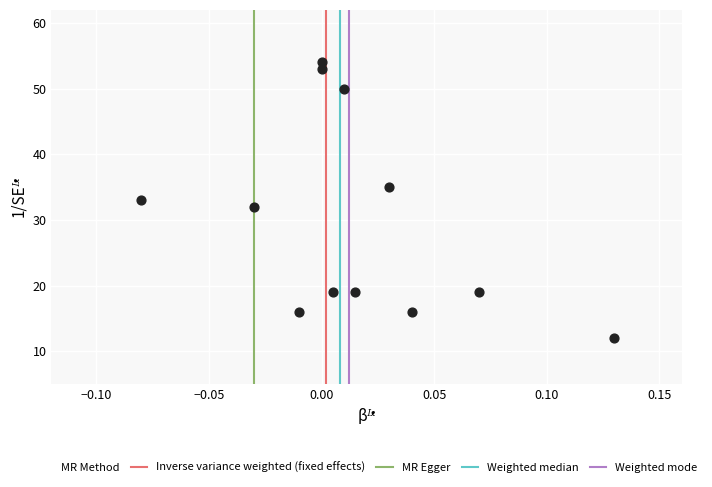

What is the range of Y values (max minus min)?

42